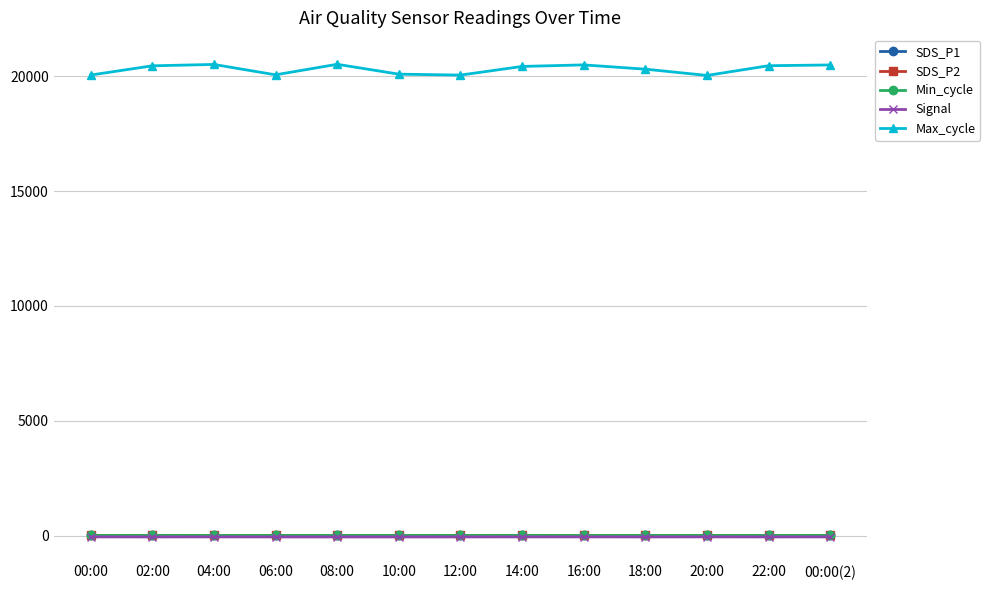

What is the highest value of the Min_cycle series?

28.0